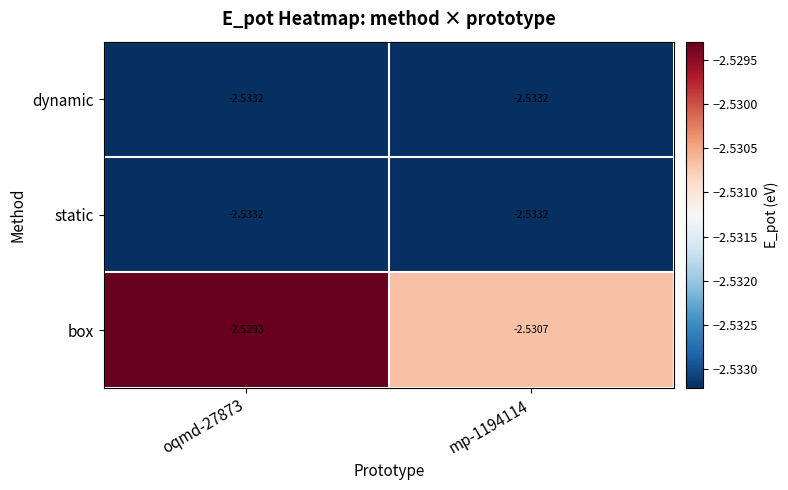

Between oqmd-27873 and mp-1194114, which series saw the biggest shift?

box